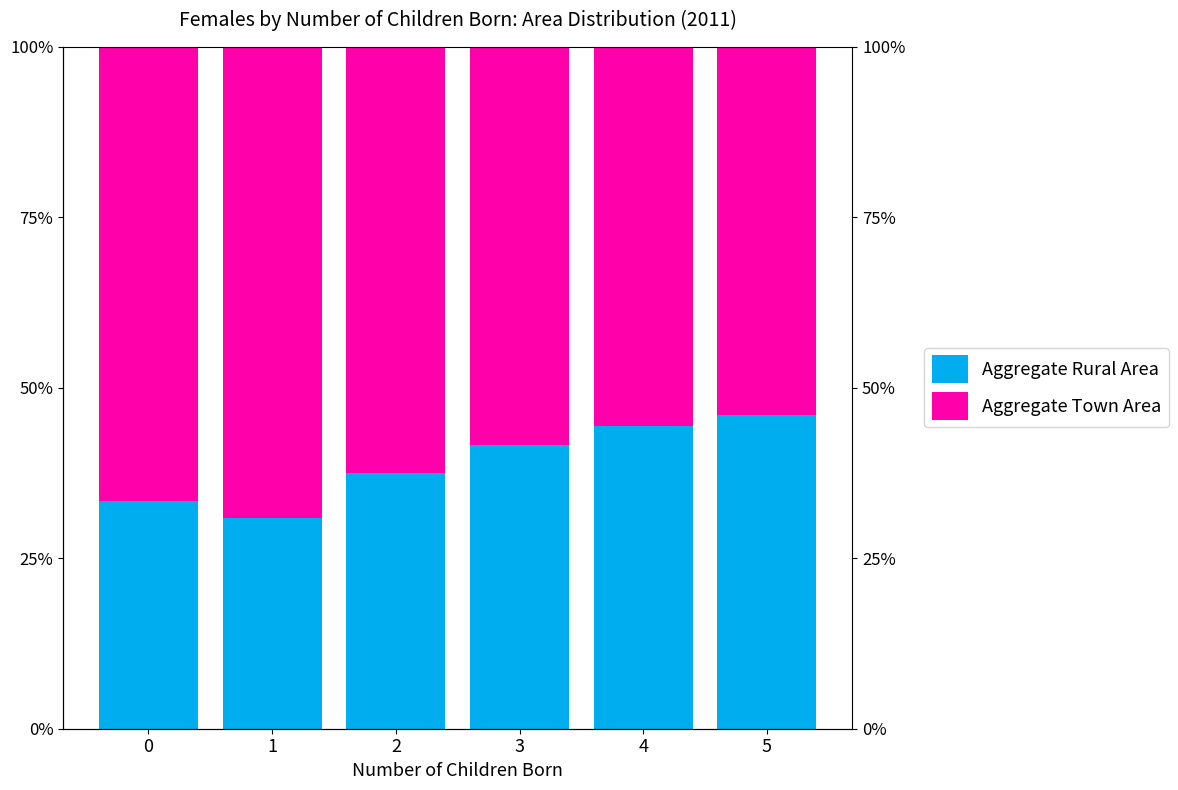

List the series in order of their overall mean, lowest first.

Aggregate Rural Area, Aggregate Town Area